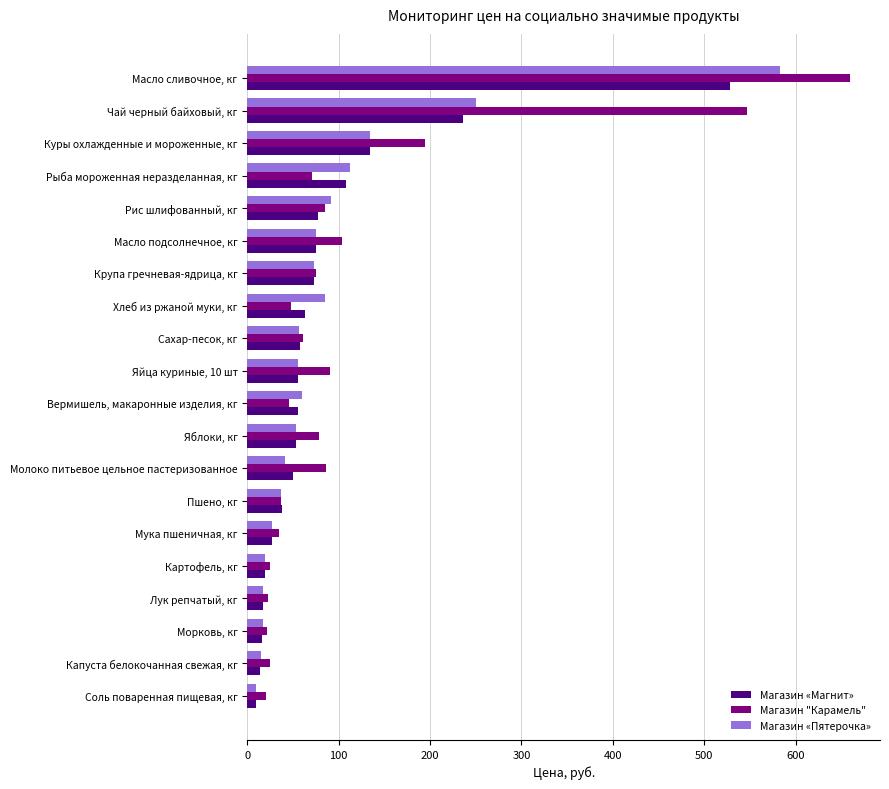

What is the average value of the Магазин "Карамель" series?

116.5